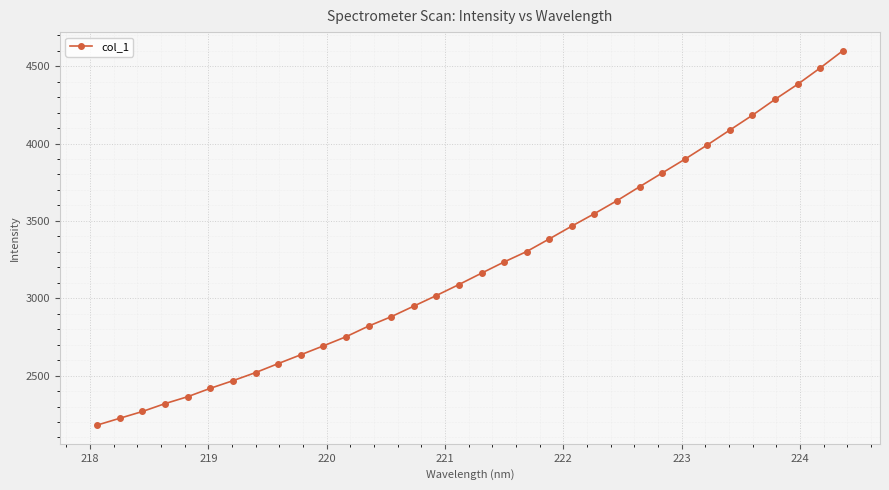

How many series are shown in this chart?

1